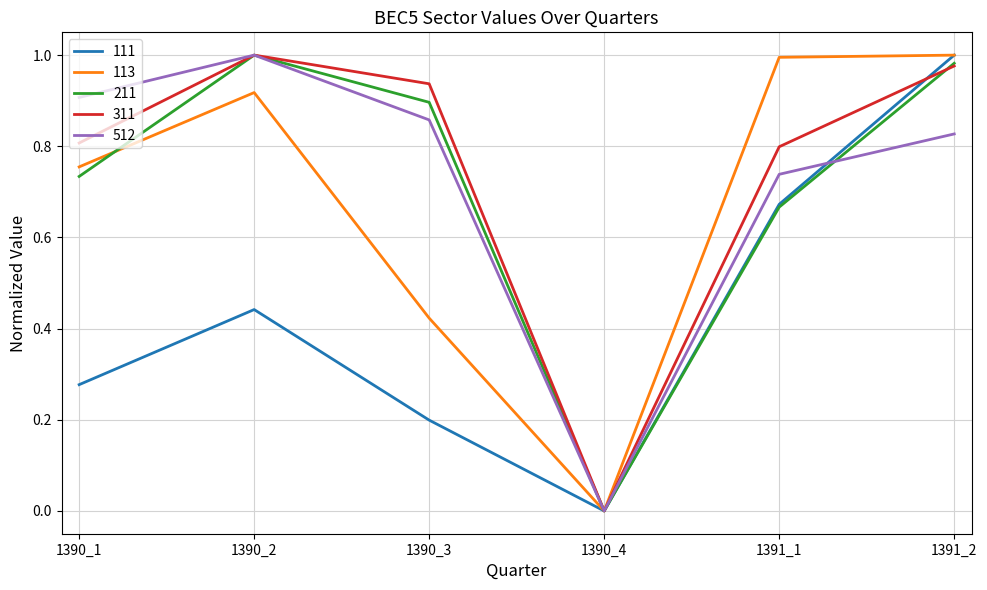

List the labels in order of 111 value, smallest first.

1390_4, 1390_3, 1390_1, 1390_2, 1391_1, 1391_2